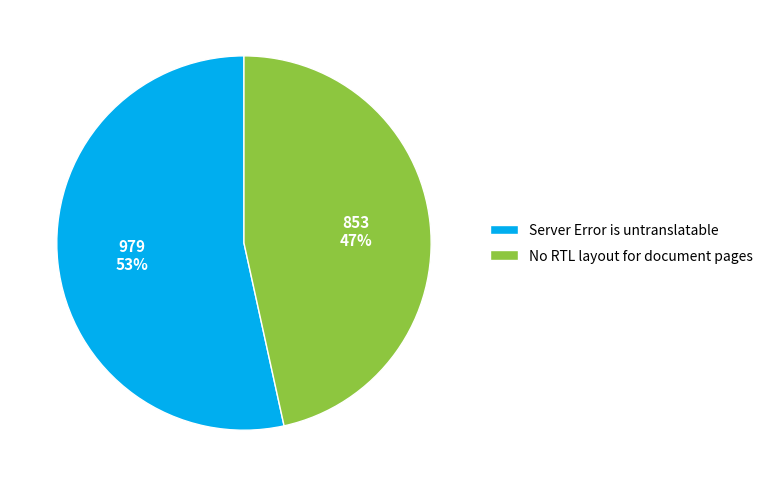

Is the sum of Server Error is untranslatable and No RTL layout for document pages greater than half?

Yes